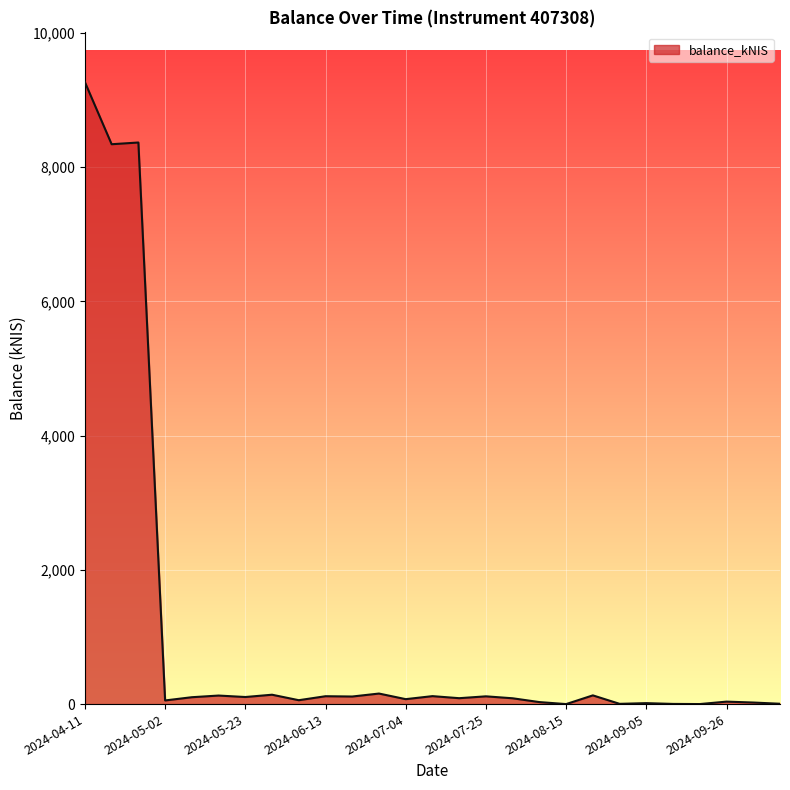

Does the chart display data point markers on the line(s)?

No